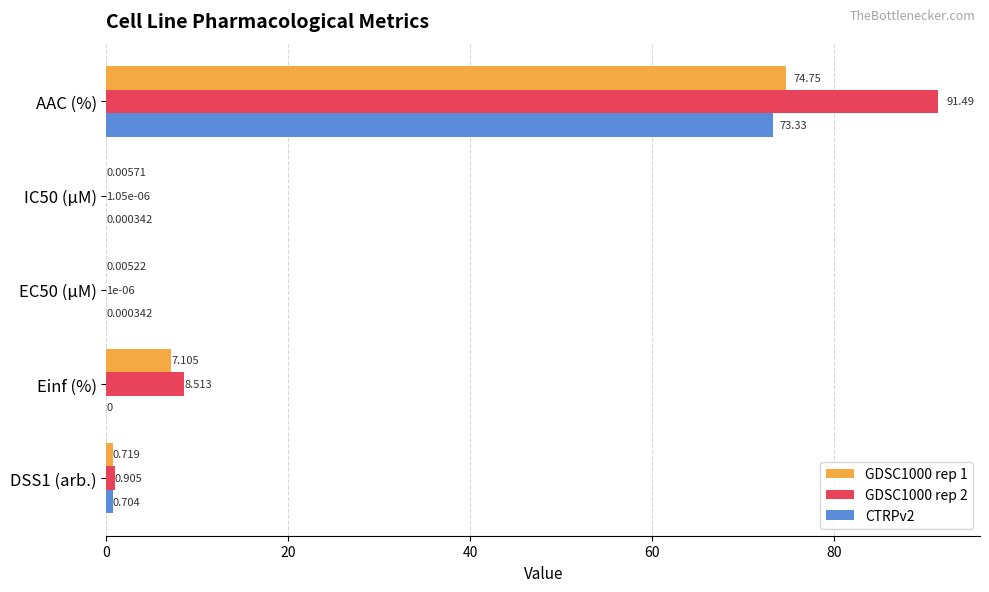

What is the sum of all GDSC1000 rep 2 values?

100.9